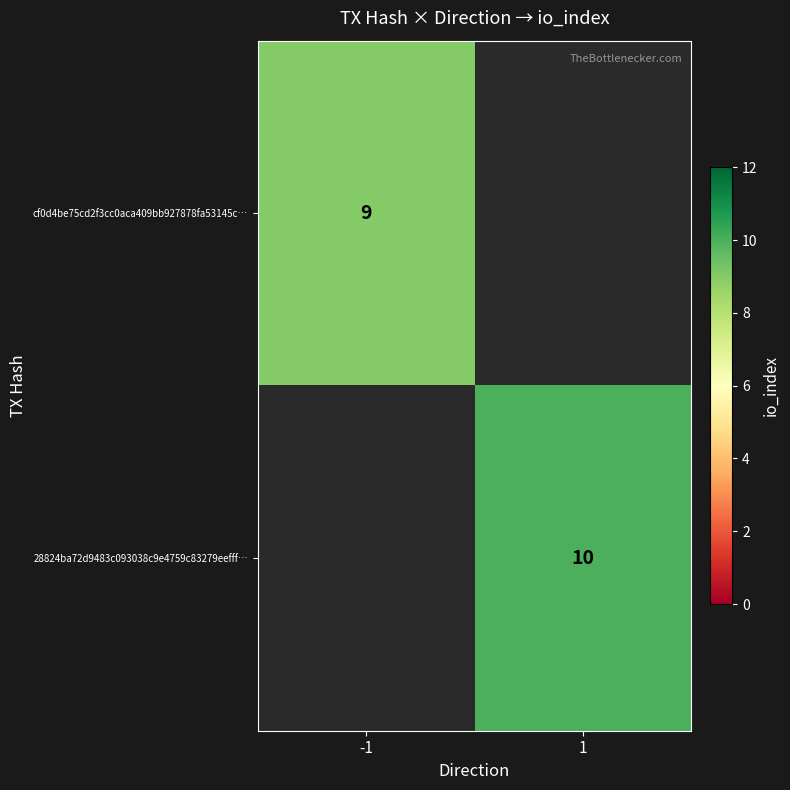

True or false: cf0d4be75cd2f3cc0aca409bb927878fa53145c… has a value of 9.0 at -1.

True